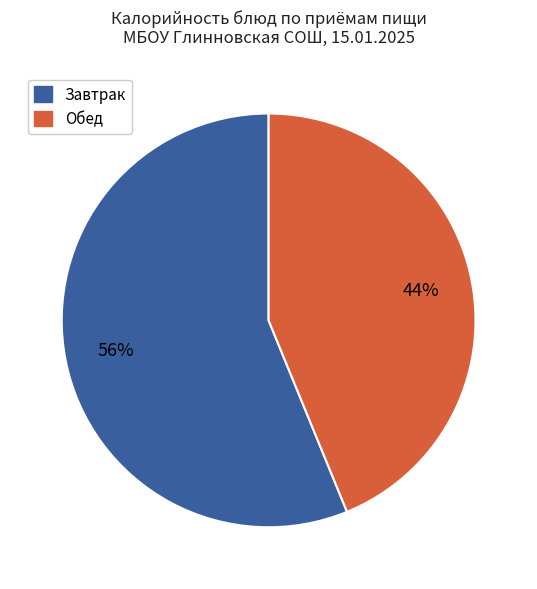

Count the number of slices in the pie.

2